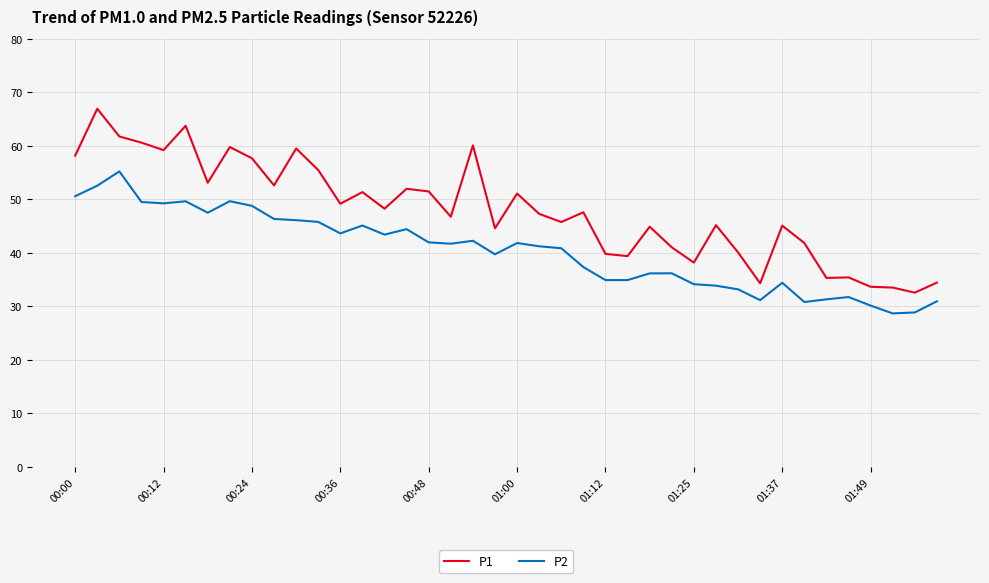

Which series has the largest total across all categories?

P1